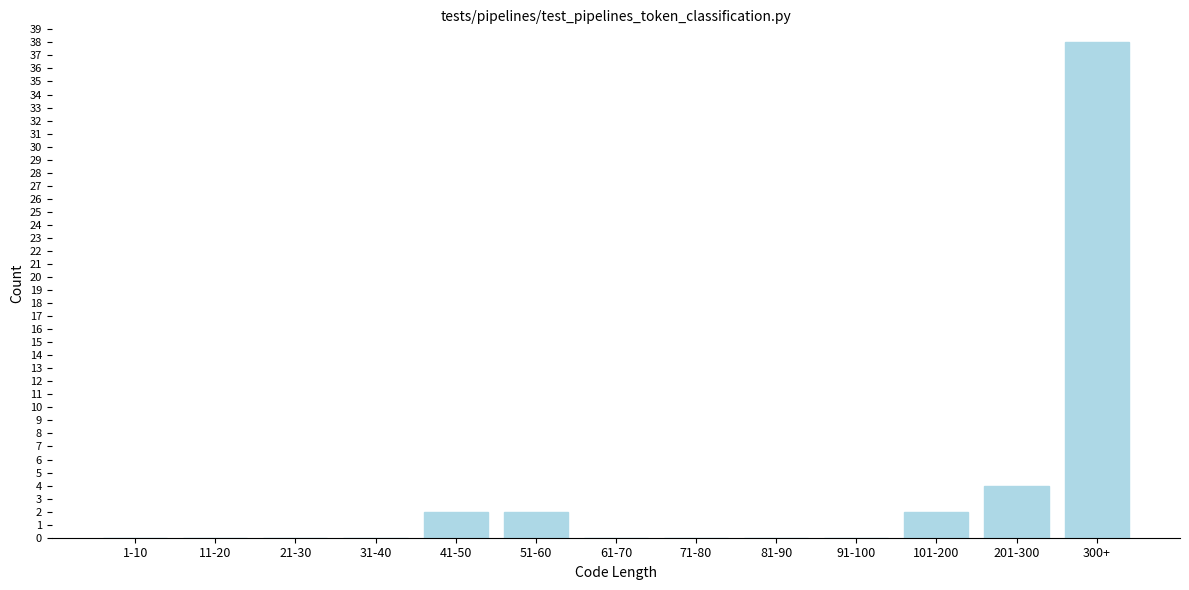

Reading left to right, transcribe all the data shown in this chart.

1-10=0	11-20=0	21-30=0	31-40=0	41-50=2	51-60=2	61-70=0	71-80=0	81-90=0	91-100=0	101-200=2	201-300=4	300+=38